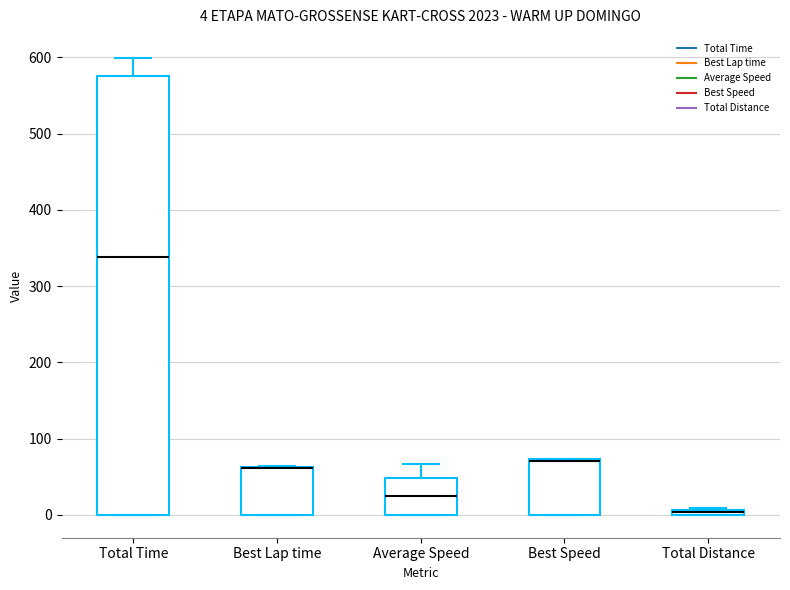

Comparing the boxes themselves (not the whiskers), which one is the tallest?

Total Time